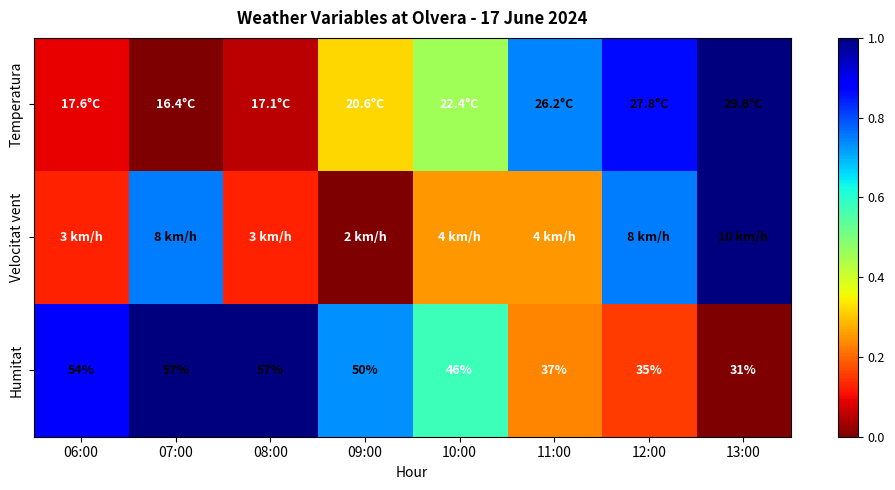

What is the difference between the highest and lowest values at 09:00?

0.7